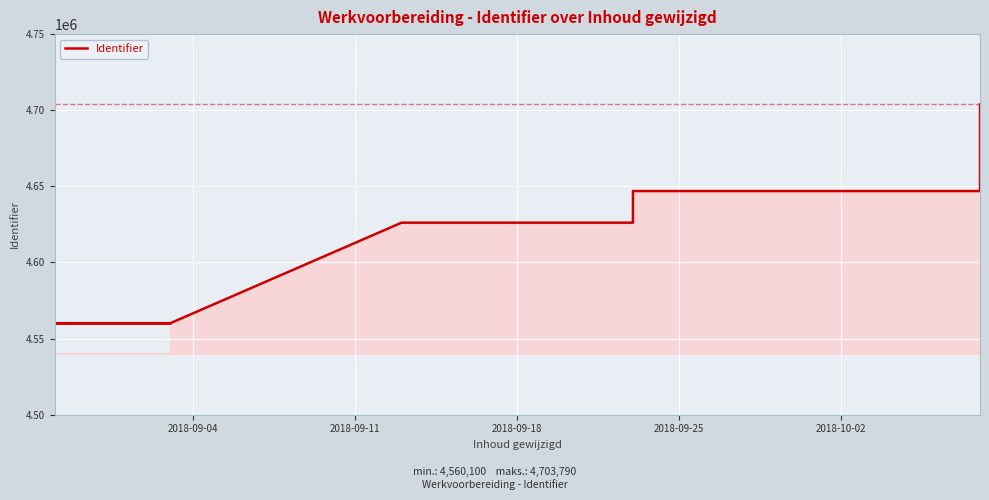

What is the difference between the second highest and second lowest values?

143685